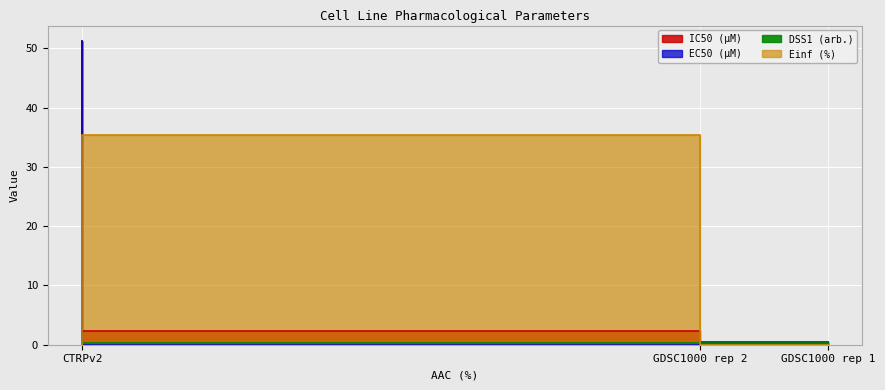

At which category is the sum across all series the highest?

CTRPv2